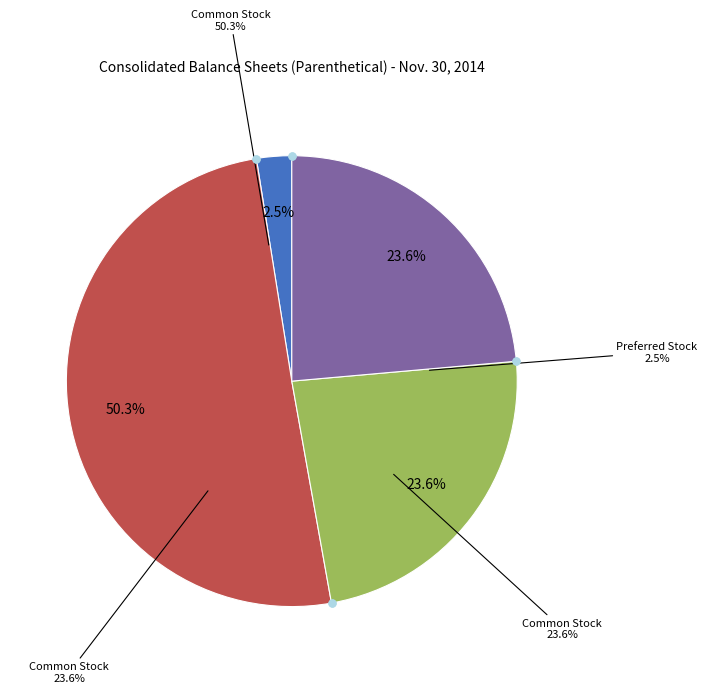

What is the largest slice in the pie chart?

Common Stock, Shares Authorized